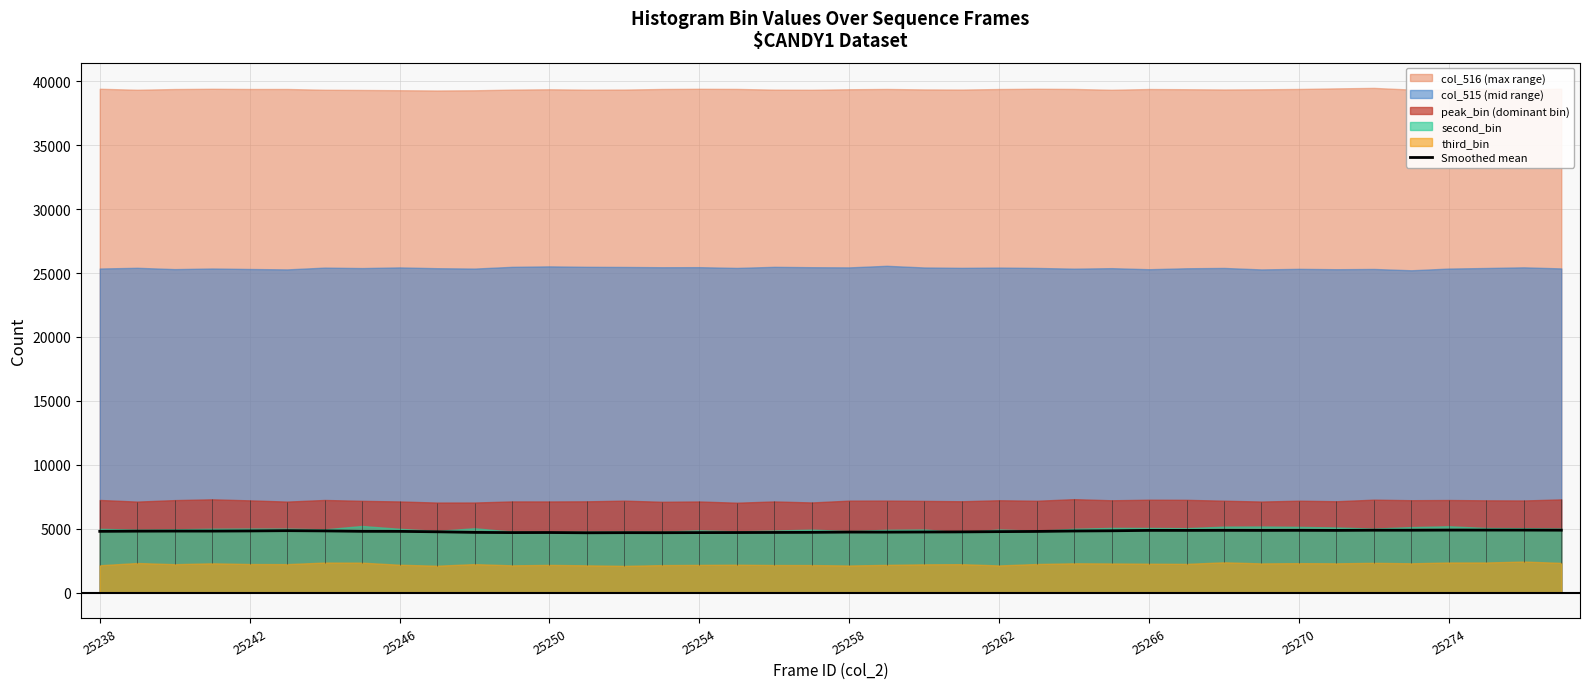

What is the value of the 8th point from the left?

4801.5